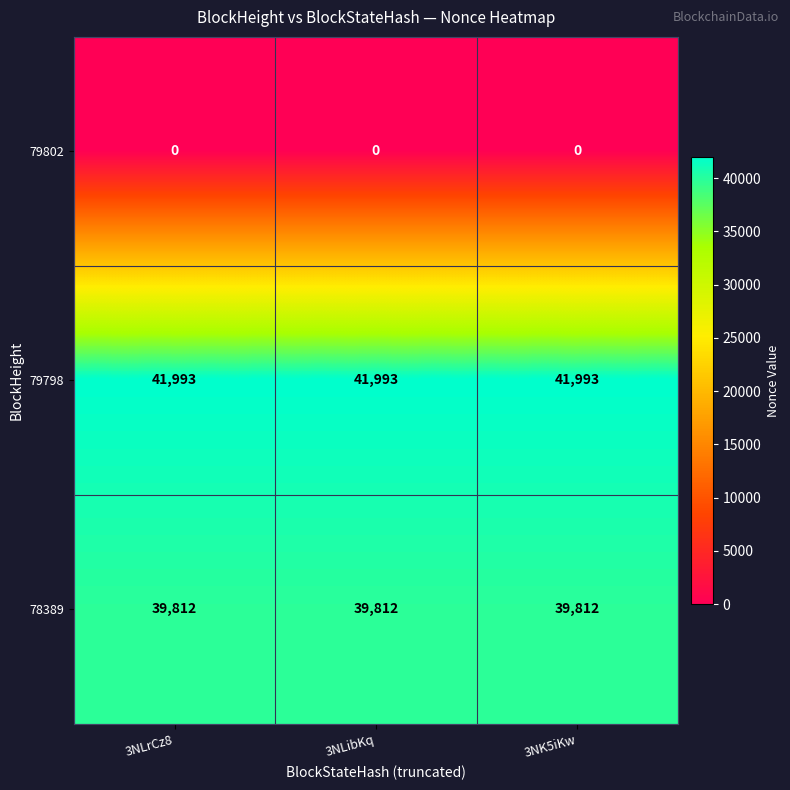

Which series has the largest total across all categories?

79798